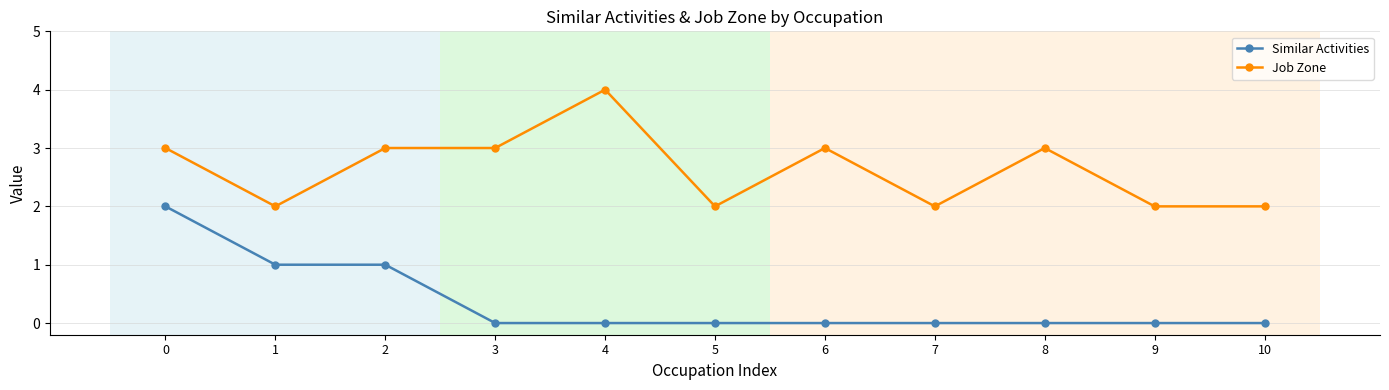

Rank the series at 2 from highest to lowest value.

Job Zone, Similar Activities